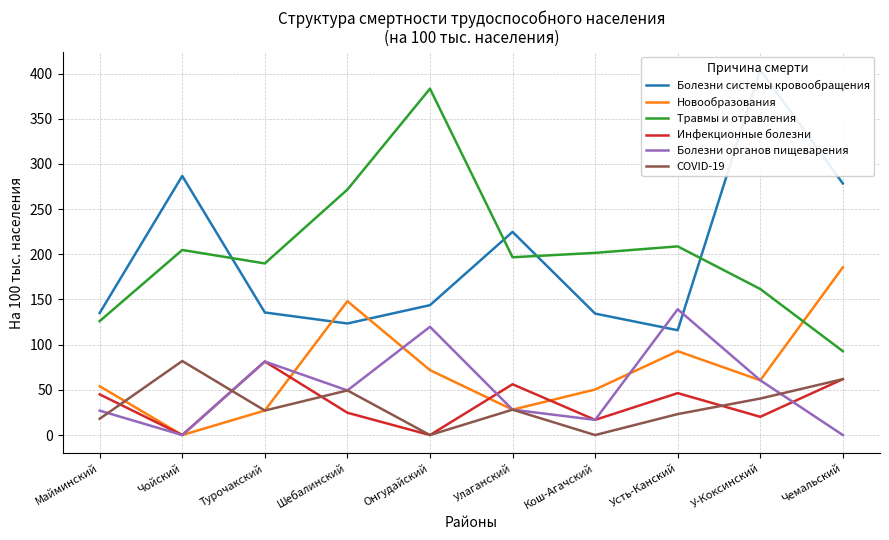

Which has a higher value, Улаганский or Турочакский?

Улаганский